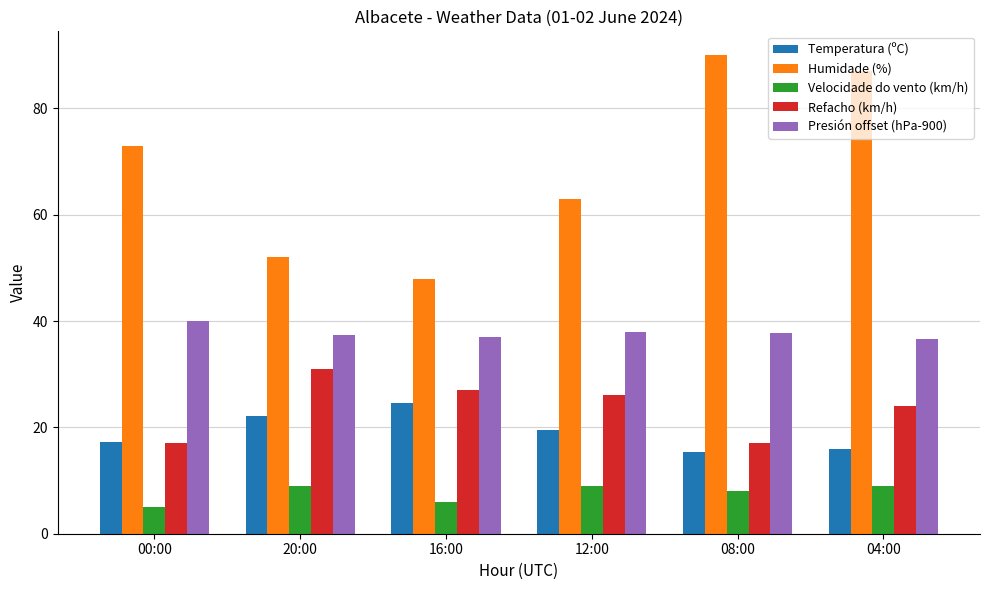

How many bars are there in each group?

5